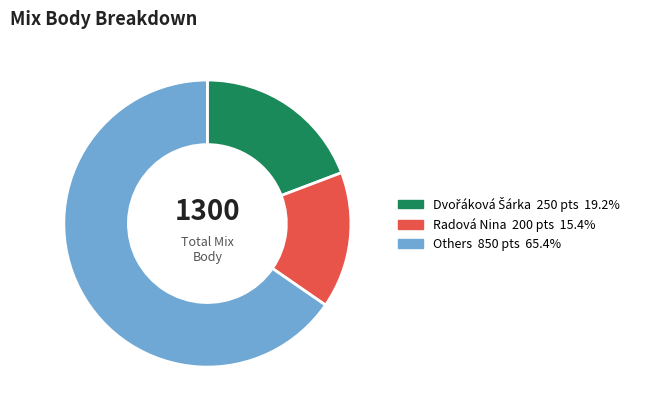

Is there any slice that represents more than half of the pie?

Yes